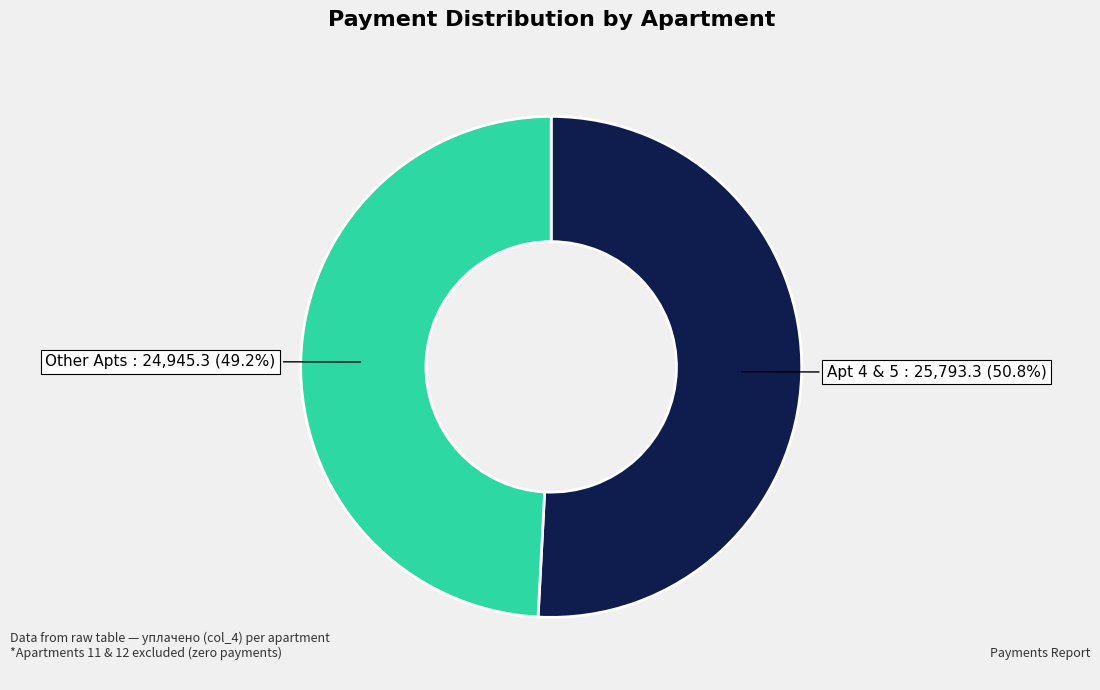

How many segments does this pie chart have?

2